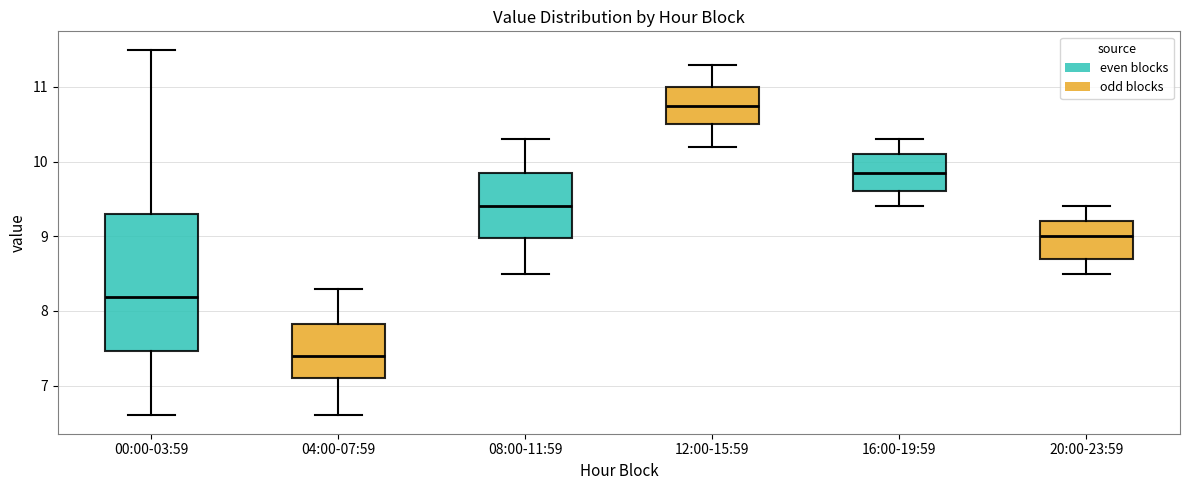

Which box's median line is the lowest?

04:00-07:59